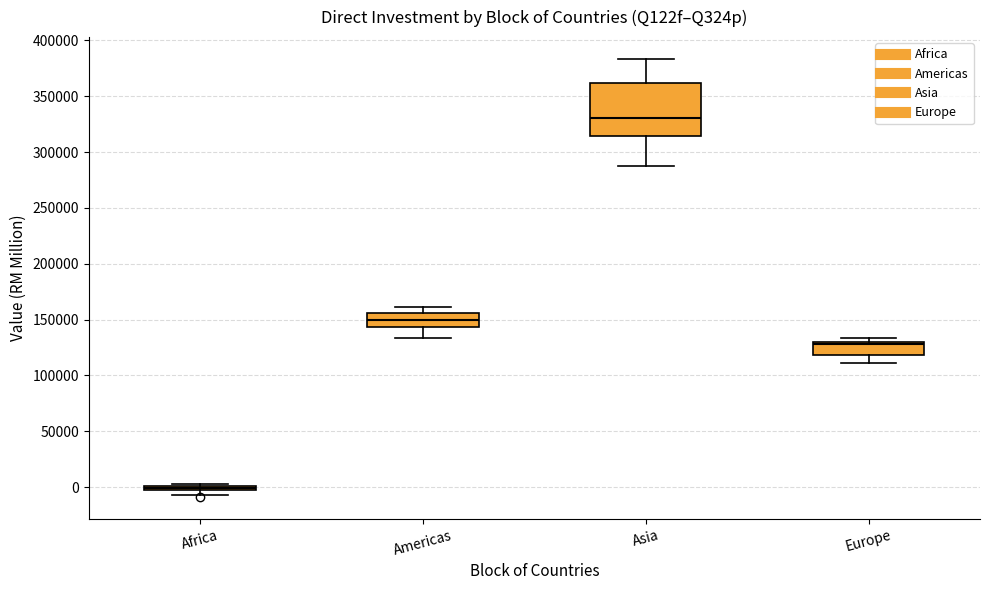

Which box's median line is the highest?

Asia